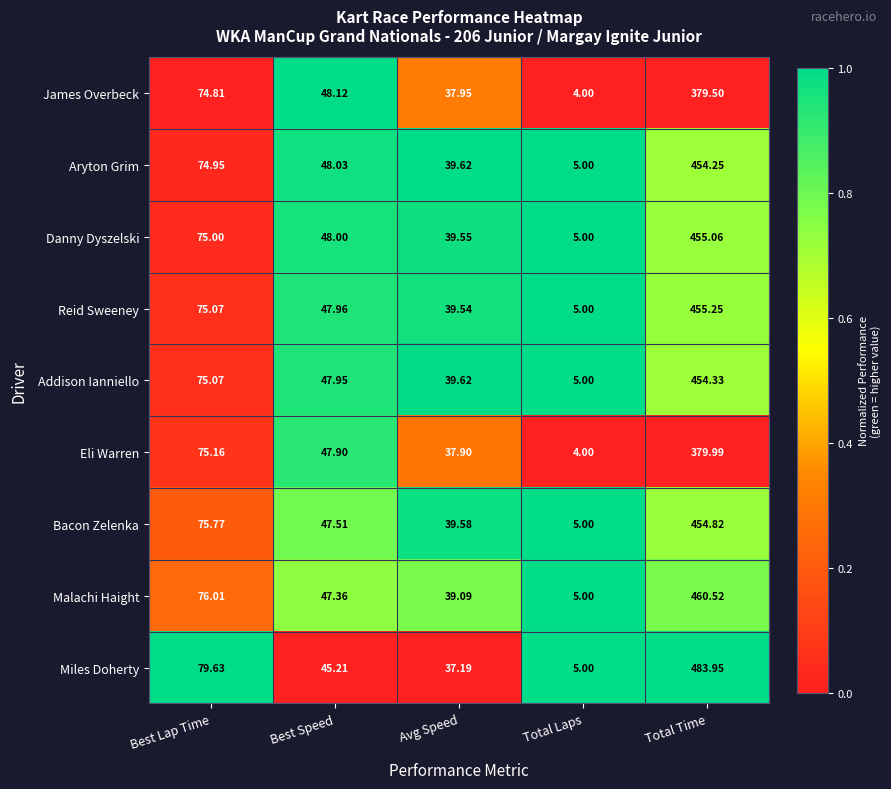

Which series changed the most between Avg Speed and Total Time?

Miles Doherty